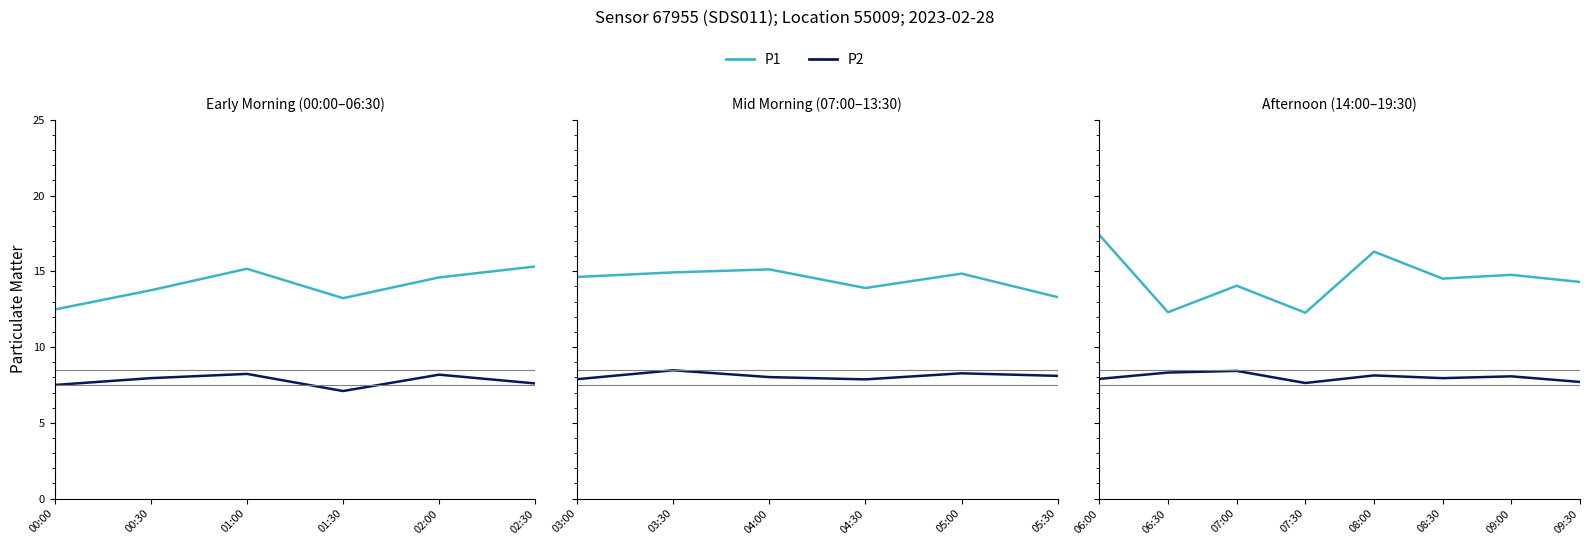

What are all the series names shown in the legend?

P1, P2